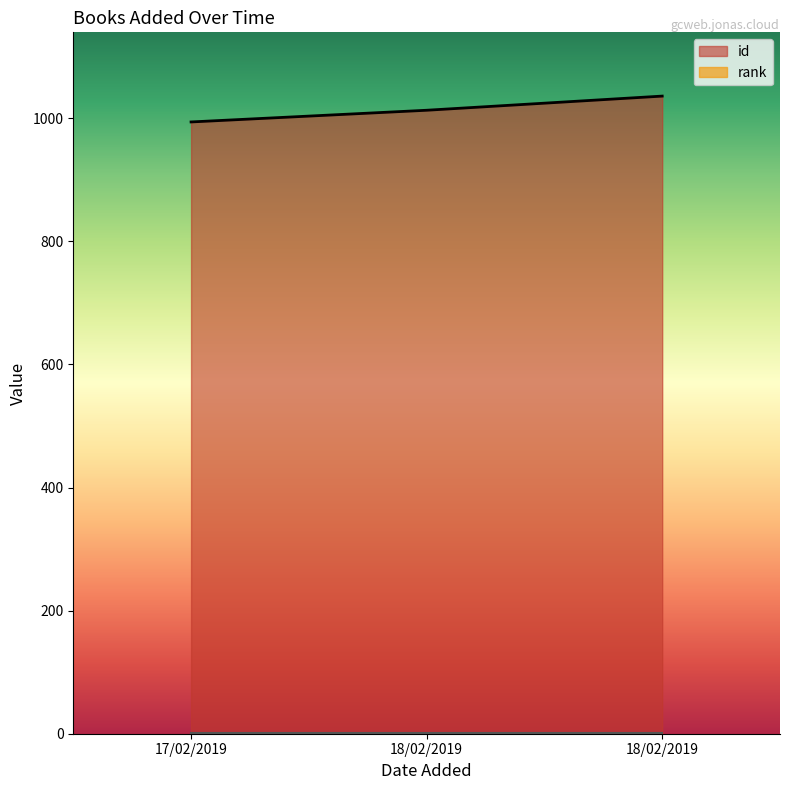

Does the chart display data point markers on the line(s)?

No